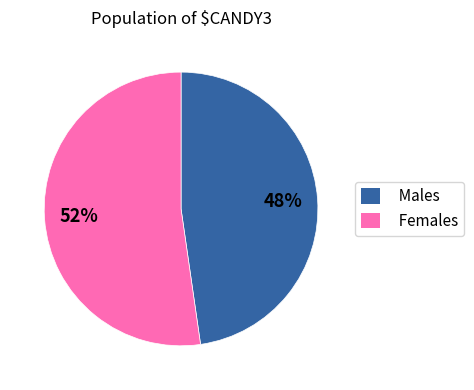

Do Males and Females together represent more than half of the pie?

Yes